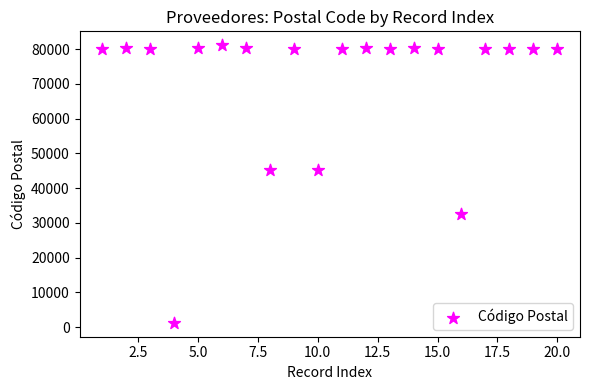

What is the range of Y values (max minus min)?

79880